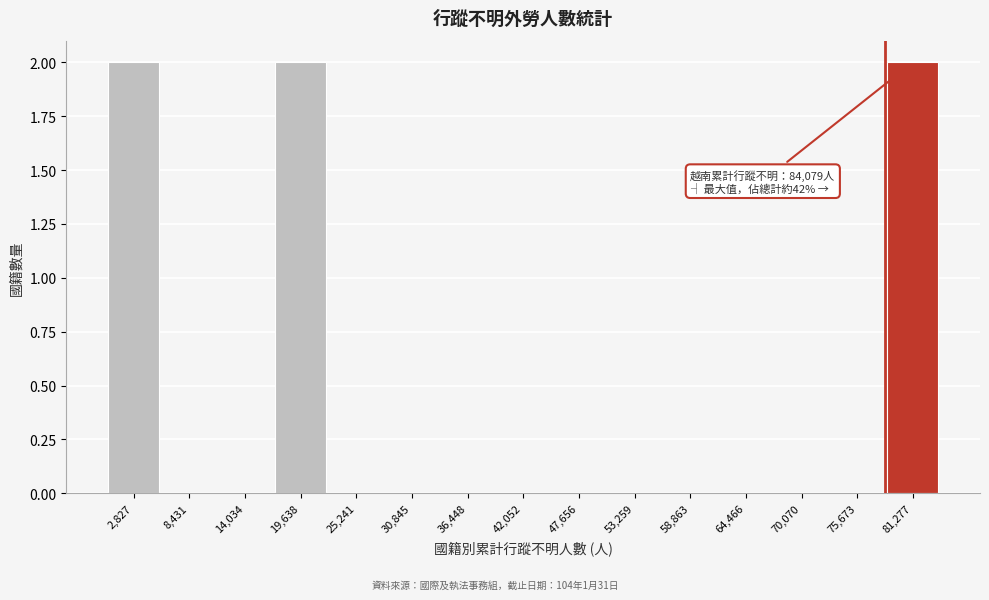

Reading right to left, list all the values displayed in this chart.

81,277=2	75,673=0	70,070=0	64,466=0	58,863=0	53,259=0	47,656=0	42,052=0	36,448=0	30,845=0	25,241=0	19,638=2	14,034=0	8,431=0	2,827=2